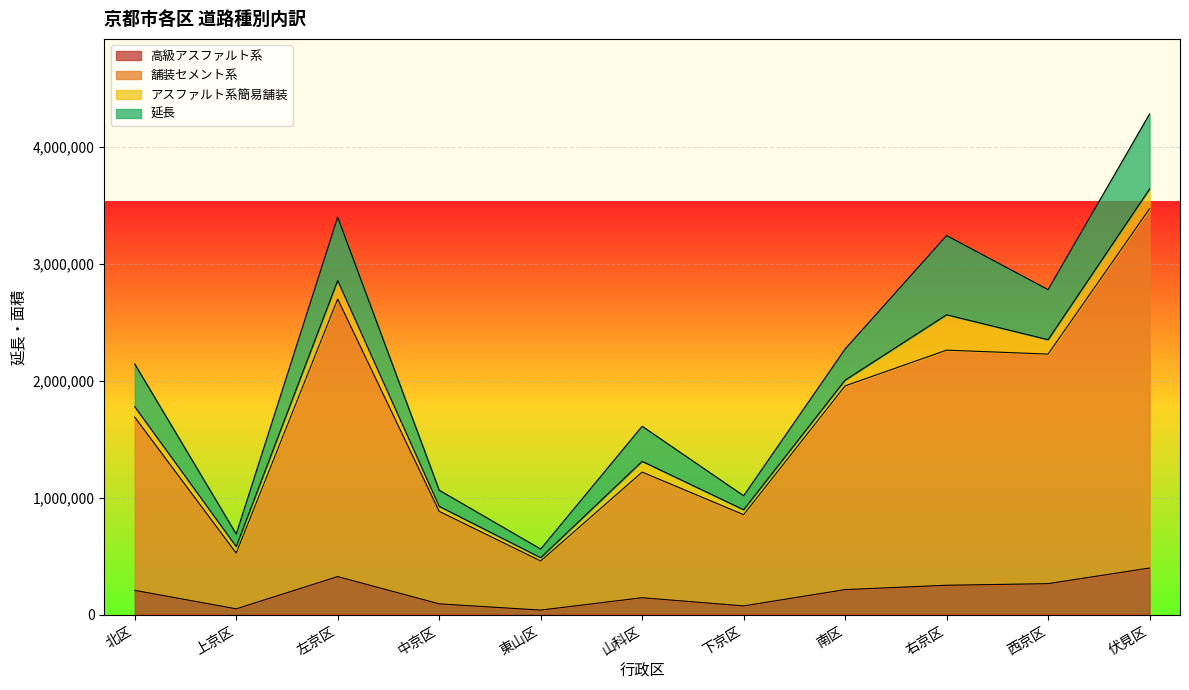

What is the maximum value for 高級アスファルト系?

399675.2